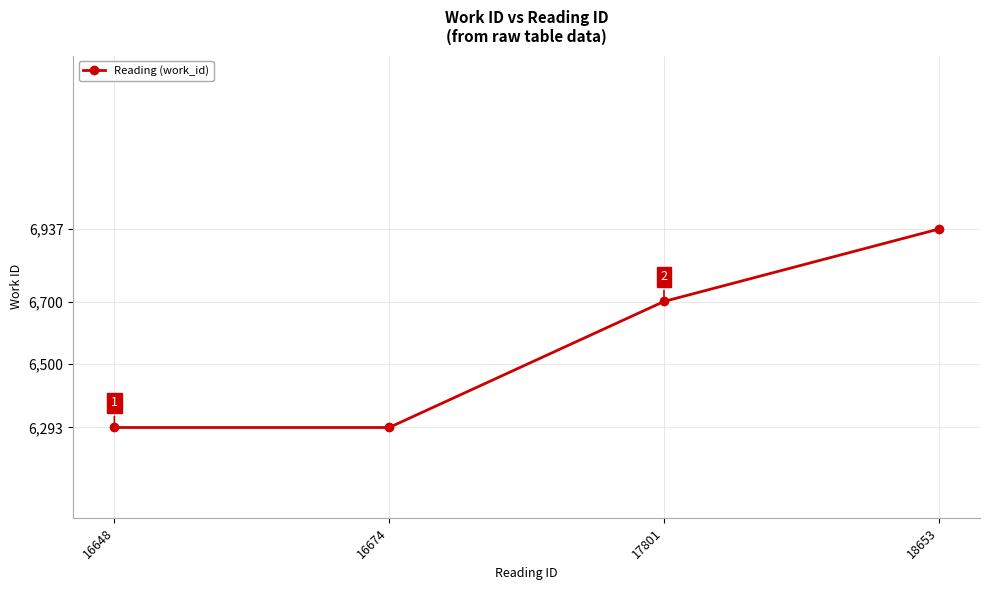

Reading left to right, extract all data points from this chart.

6293	6293	6702	6937